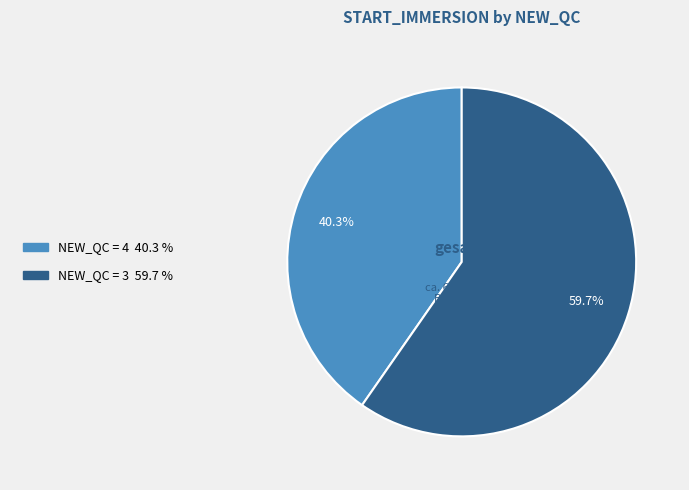

To the nearest percent, what is the average slice percentage?

50%